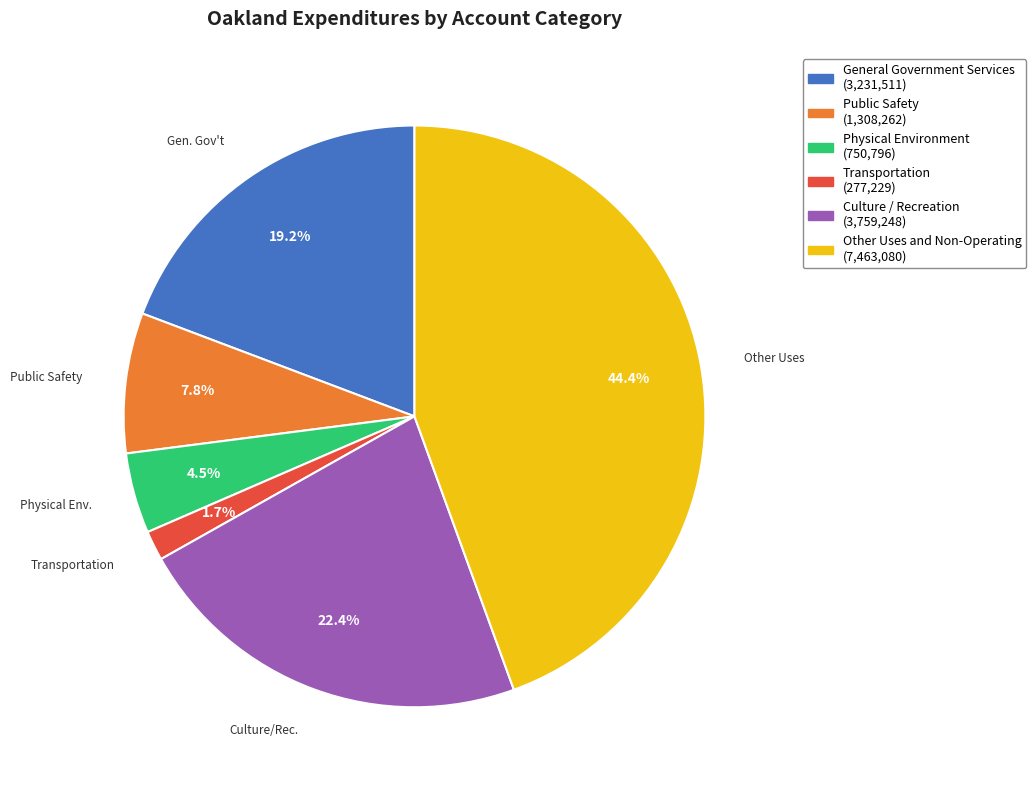

How many segments does this pie chart have?

6